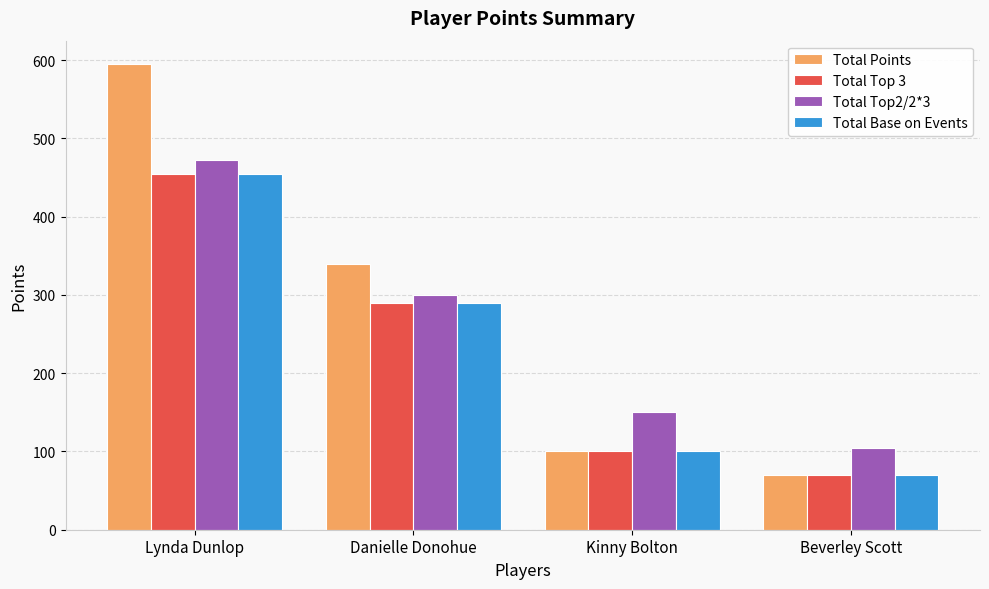

At which category is the sum across all series the highest?

Lynda Dunlop